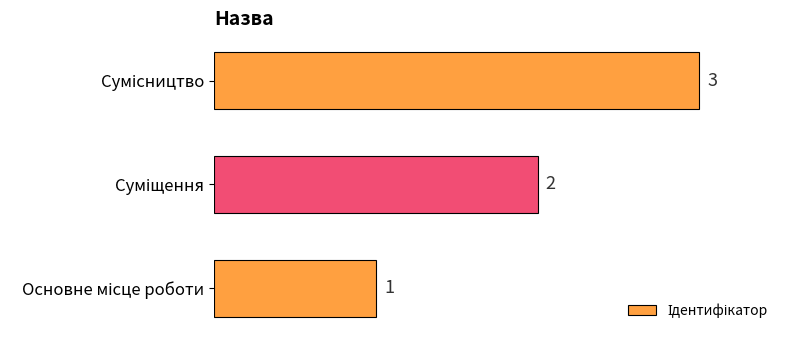

Are the bars horizontal?

Yes